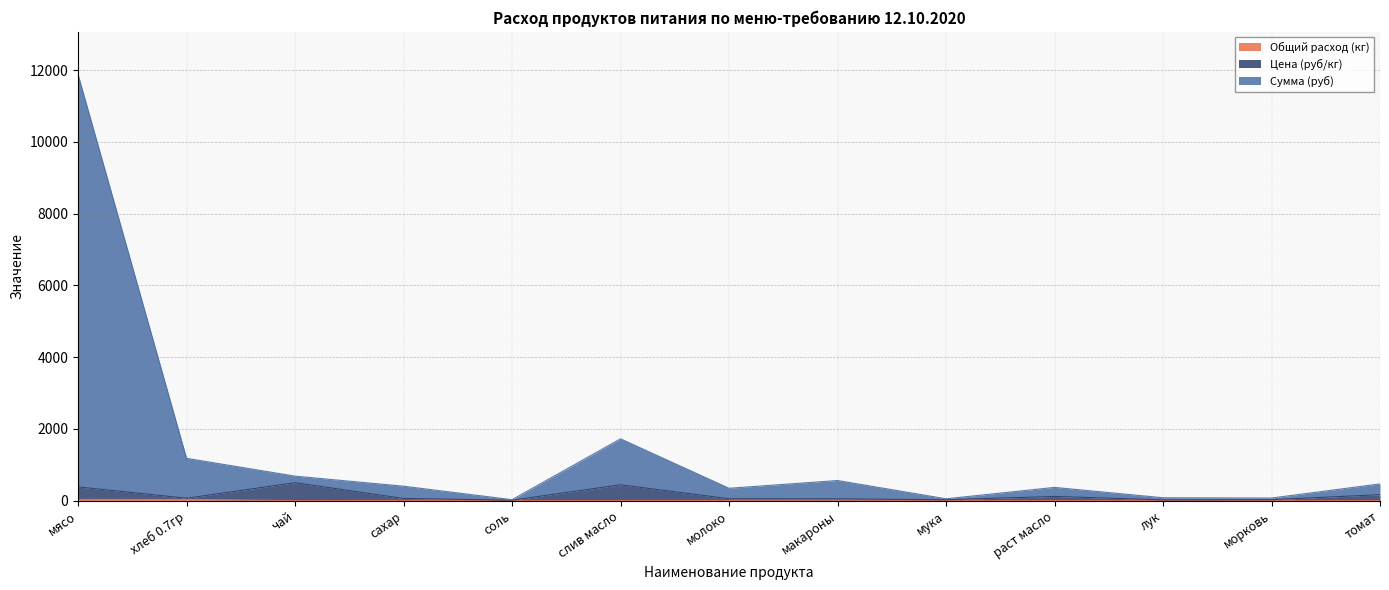

At how many categories does at least one series exceed 7646?

1